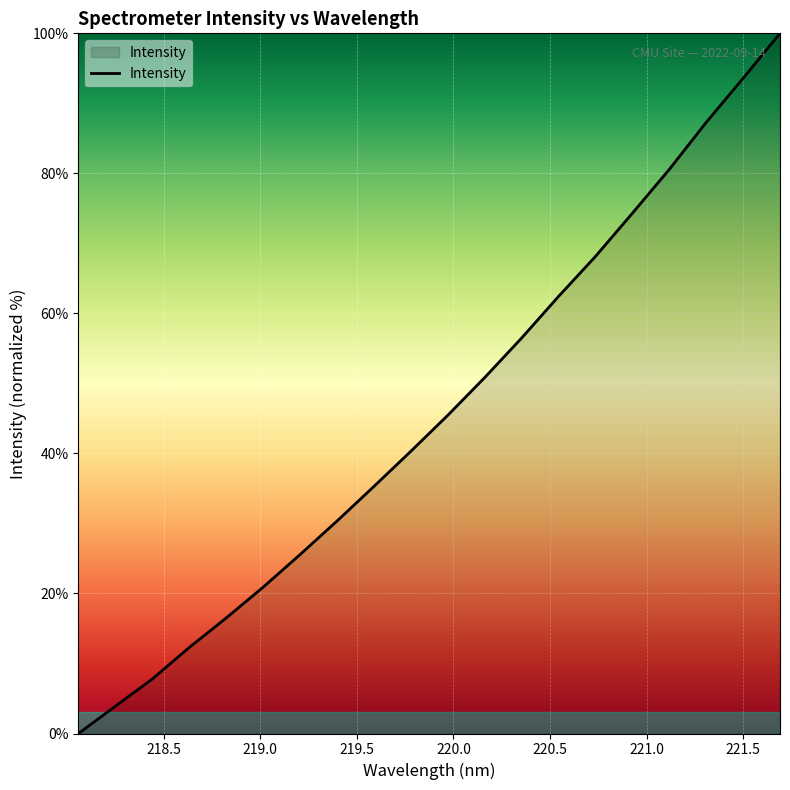

What is the difference between the maximum and minimum values?

100.0